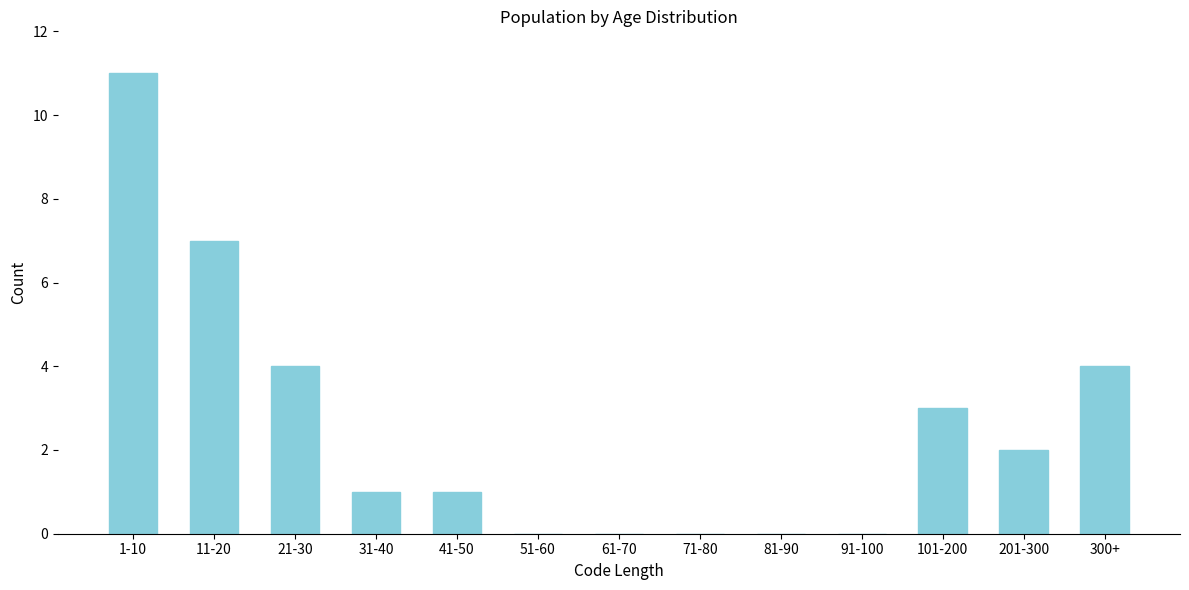

Reading left to right, what are all the values shown in this chart?

1-10=11	11-20=7	21-30=4	31-40=1	41-50=1	51-60=0	61-70=0	71-80=0	81-90=0	91-100=0	101-200=3	201-300=2	300+=4